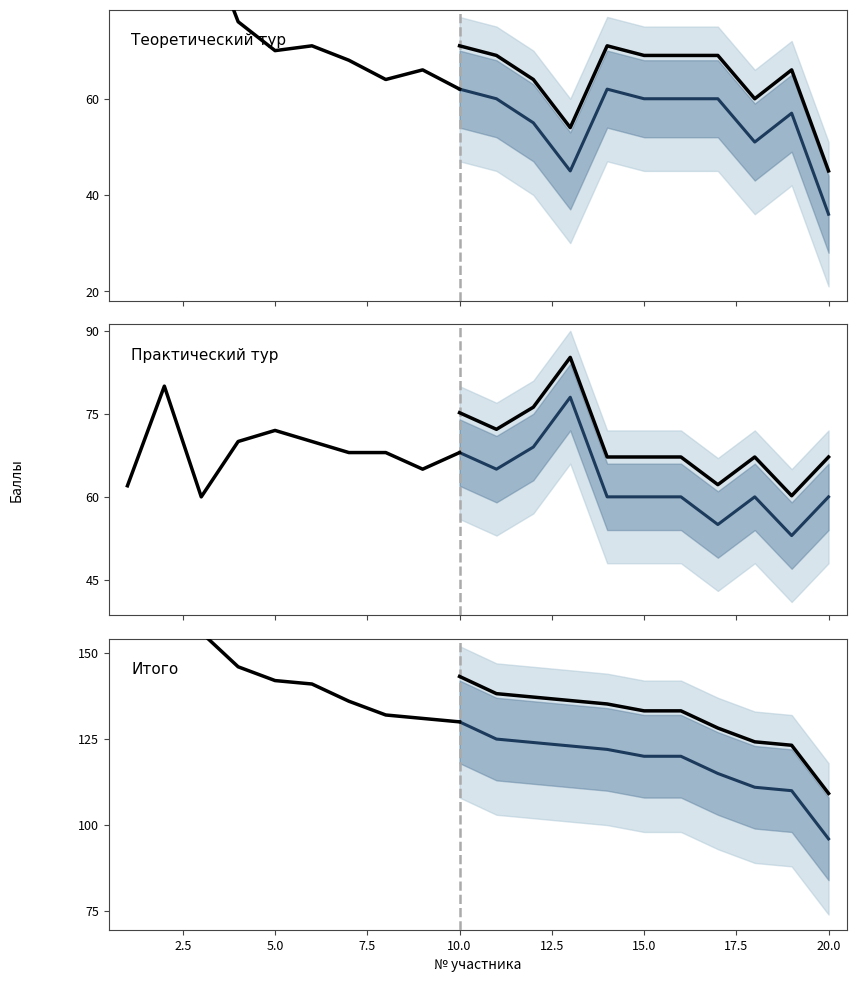

Is it true that Теоретический тур equals 86 at 19?

False